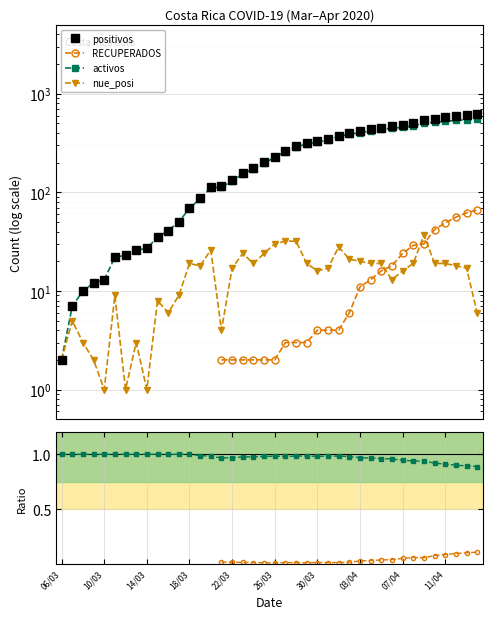

How many series are shown in this chart?

6